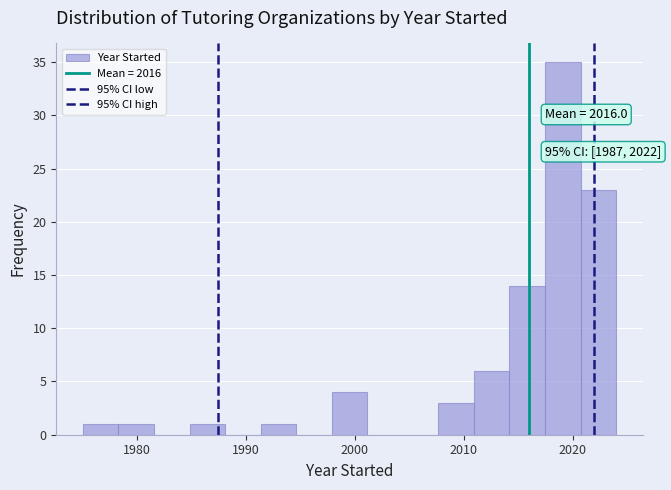

Around what value on the x-axis is the tallest bar? Give the approximate position of its centre, as read against the axis.

2019